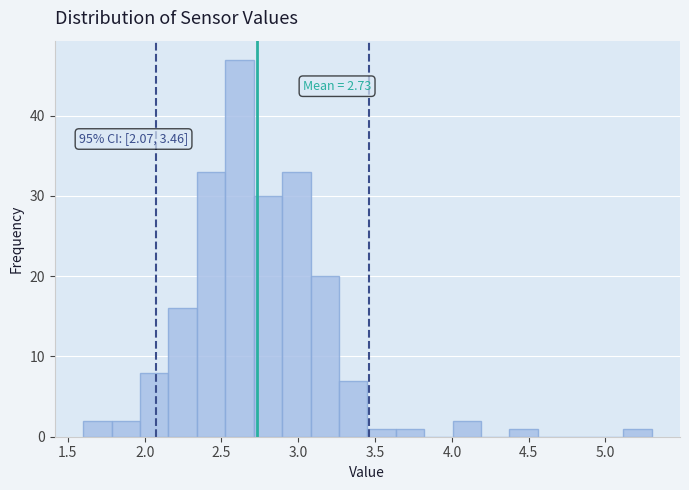

Read against the x-axis, roughly where is the centre of the tallest bar?

2.60